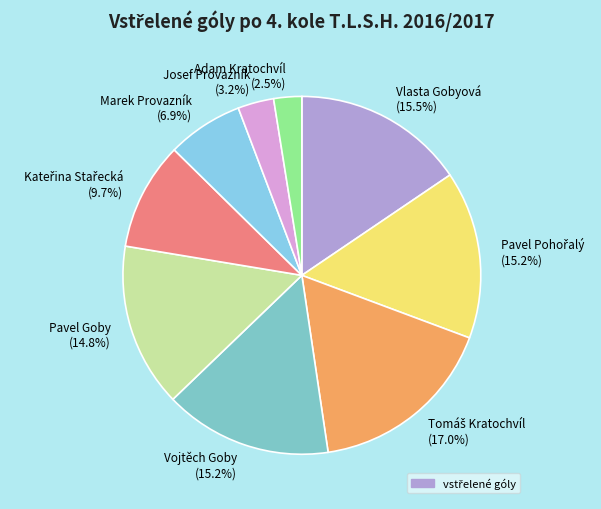

How much of the chart is everything except Adam Kratochvíl (2.5%)?

97.5%